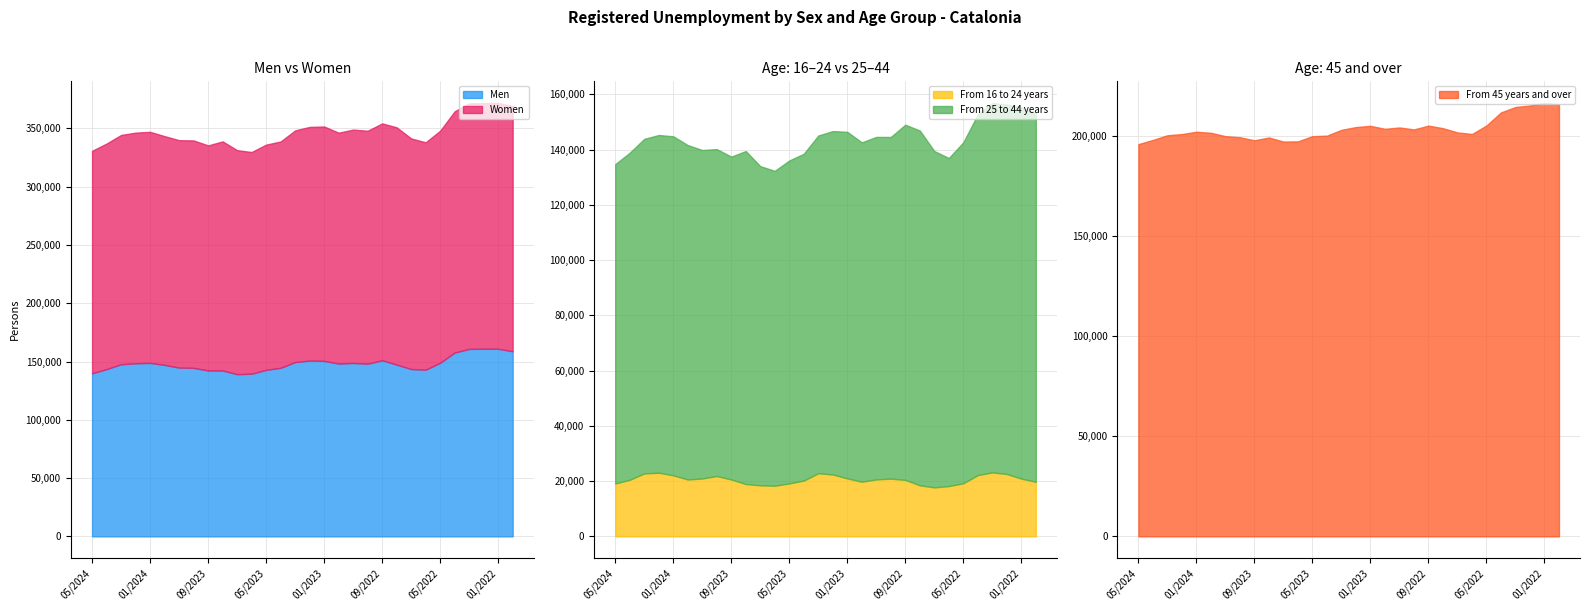

True or false: From 25 to 44 years and Men intersect in this chart.

False